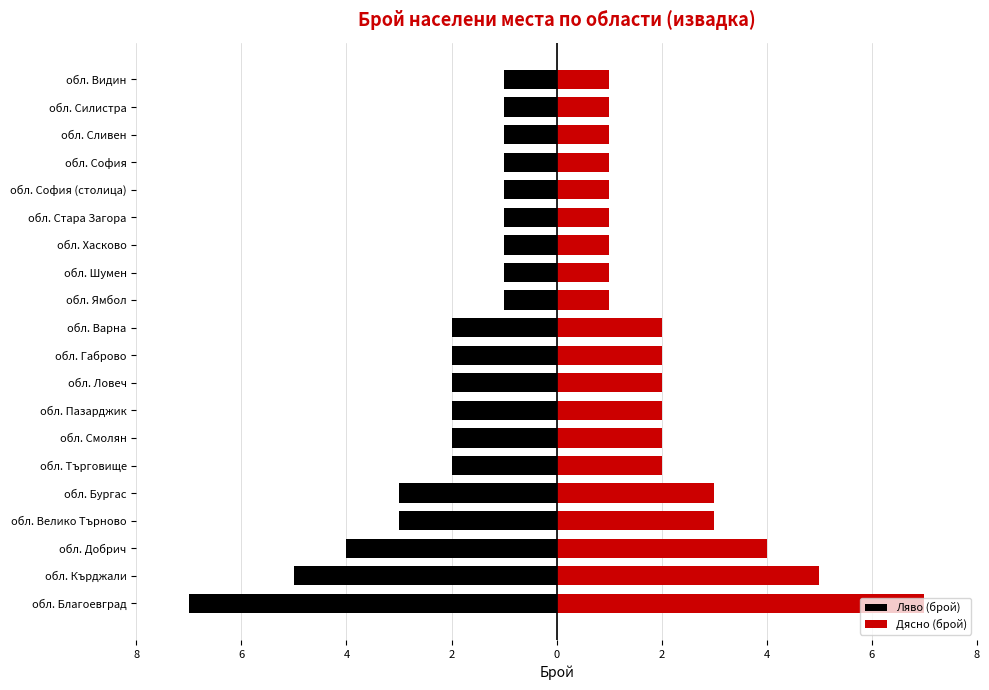

Count the Ляво (брой) values in the range -2 to -1.

15